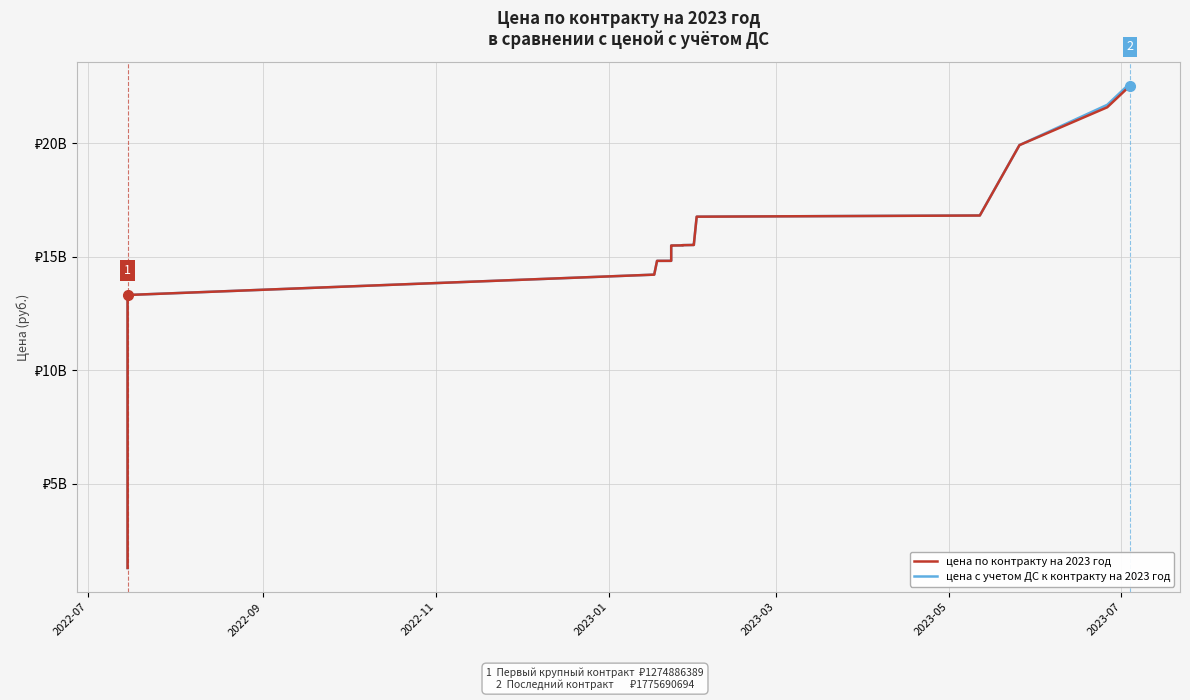

Reading left to right, transcribe all the data shown in this chart.

цена с учетом ДС к контракту на 2023 год: 1274886389.3	2148822749.3	5420766149.3	13311391836.8	14208895836.8	14816343836.8	14817517614.6	14876798100.9	14876954801.3	14889531700.3	15046649681.1	15051881810.6	15332327084.7	15372681150.5	15374719107.0	15460324038.3	15493215418.2	15499782873.2	15506558964.0	15509296907.3	15517951934.0	15545526829.1	16765579774.2	16817810006.7	19920727599.7	21696418293.9	22521371399.4	22521371399.4
цена по контракту на 2023 год: 1274886389.3	2148822749.3	5420766149.3	13311391836.8	14208895836.8	14816343836.8	14817517614.6	14876798100.9	14876954801.3	14889531700.3	15046649681.1	15051881810.6	15332327084.7	15372592250.5	15374630207.0	15460235138.3	15492326417.8	15498893872.8	15505669963.6	15508407906.9	15517015768.3	15544445342.1	16764498287.2	16816103838.0	19919021431.0	21588159285.7	22413112391.2	22434232391.2